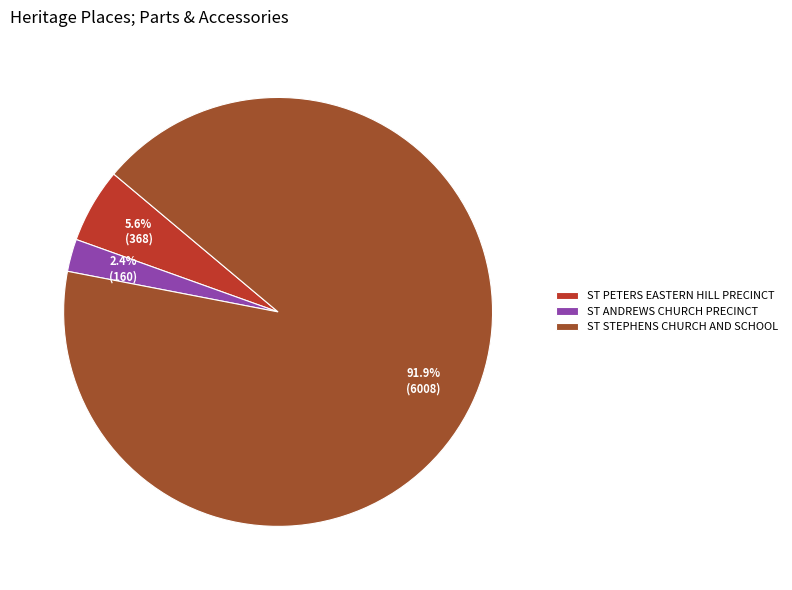

Is it true that ST ANDREWS CHURCH PRECINCT is 11% of the pie?

False